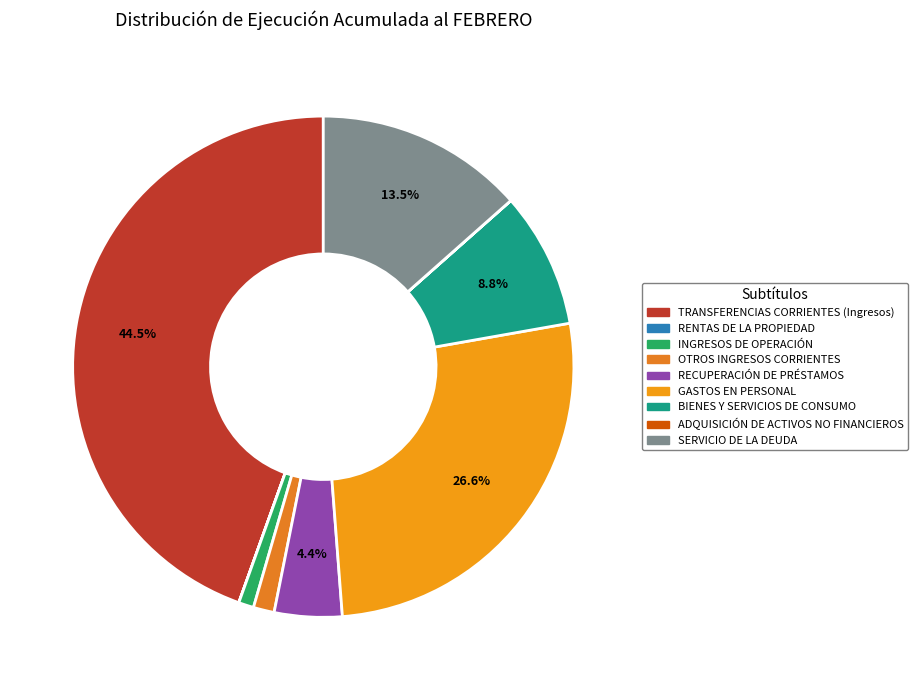

How much of the chart is everything except ADQUISICIÓN DE ACTIVOS NO FINANCIEROS?

100.0%